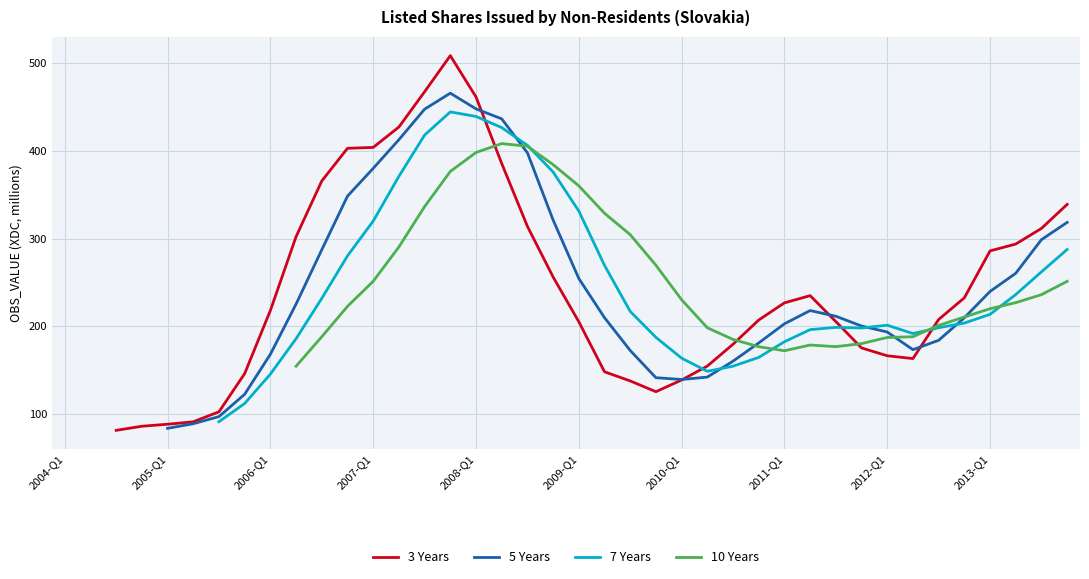

Rank the series at 19 from lowest to highest value.

3 Years, 5 Years, 7 Years, 10 Years